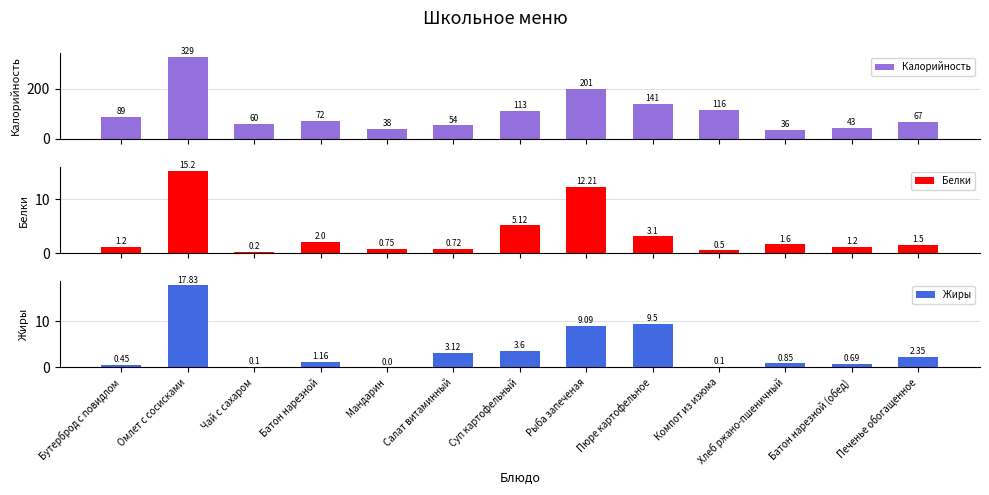

List the series in order of their peak value, lowest first.

Белки, Жиры, Калорийность